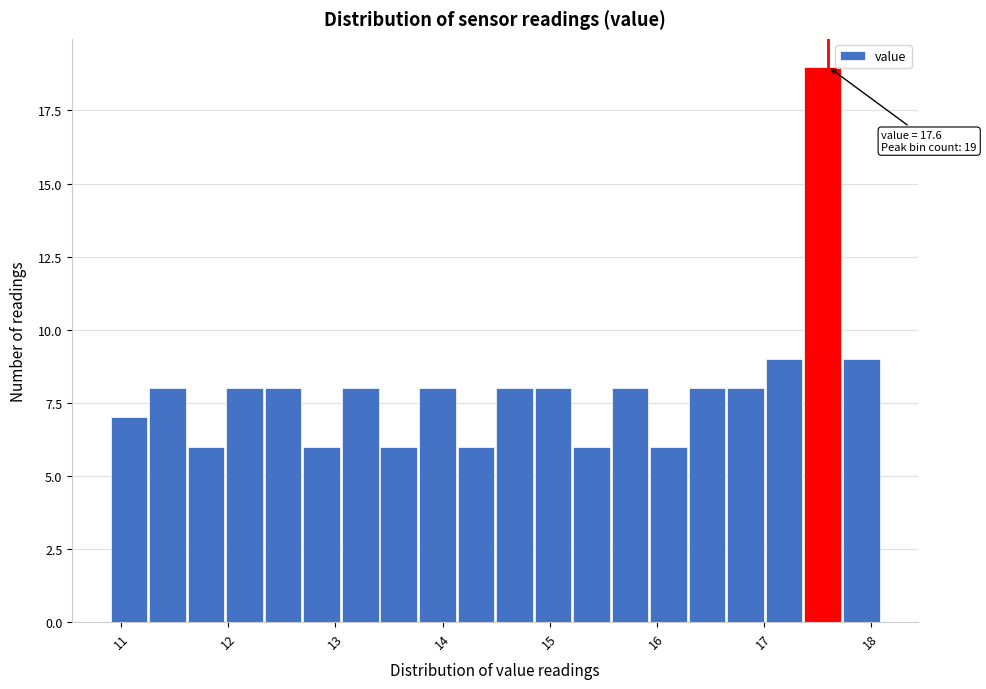

Read against the x-axis, roughly where is the centre of the tallest bar?

17.6